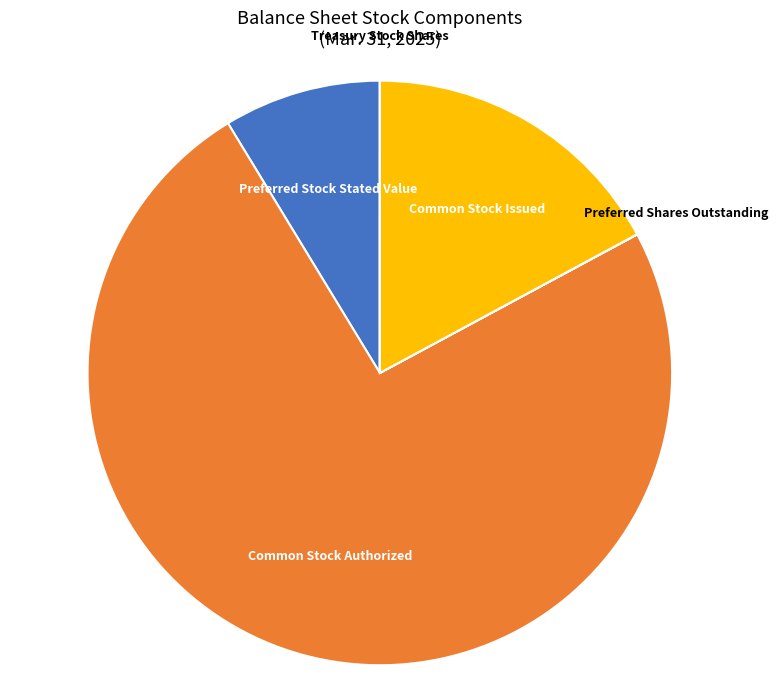

Is there a majority slice in this chart?

Yes